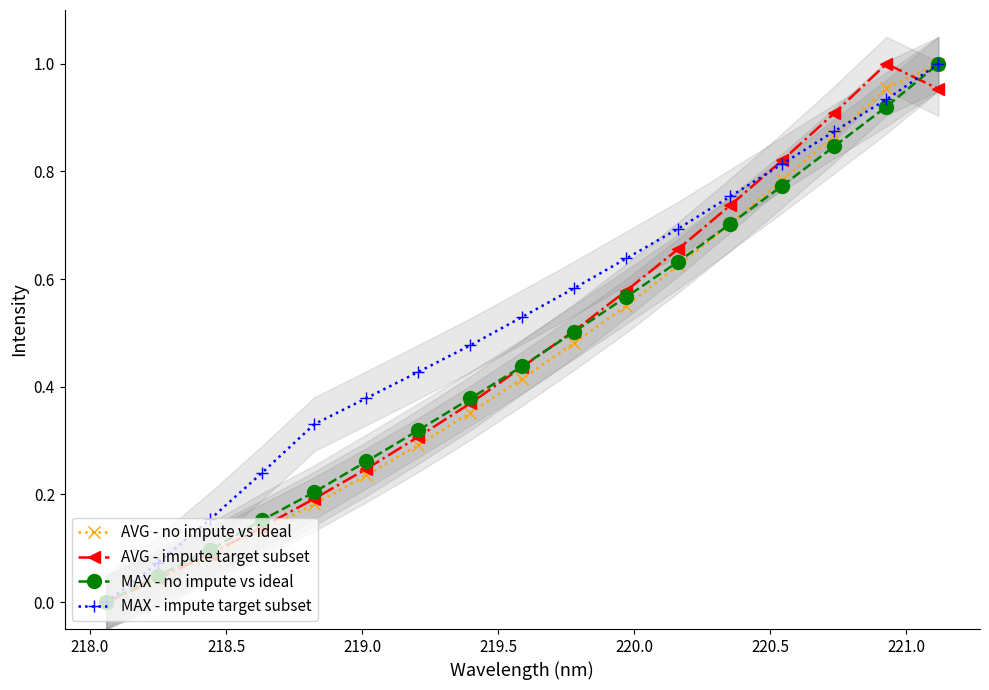

True or false: MAX - impute target subset has more than 1 points higher than both neighbors.

False